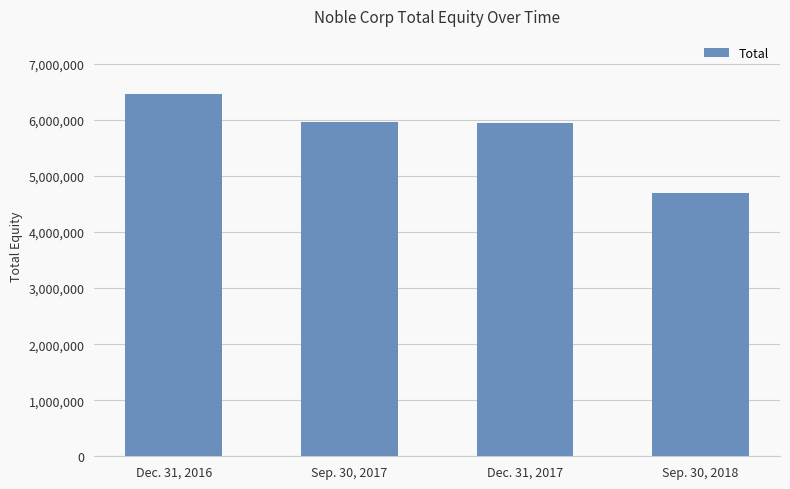

What is the label of the 4th bar from the right?

Dec. 31, 2016